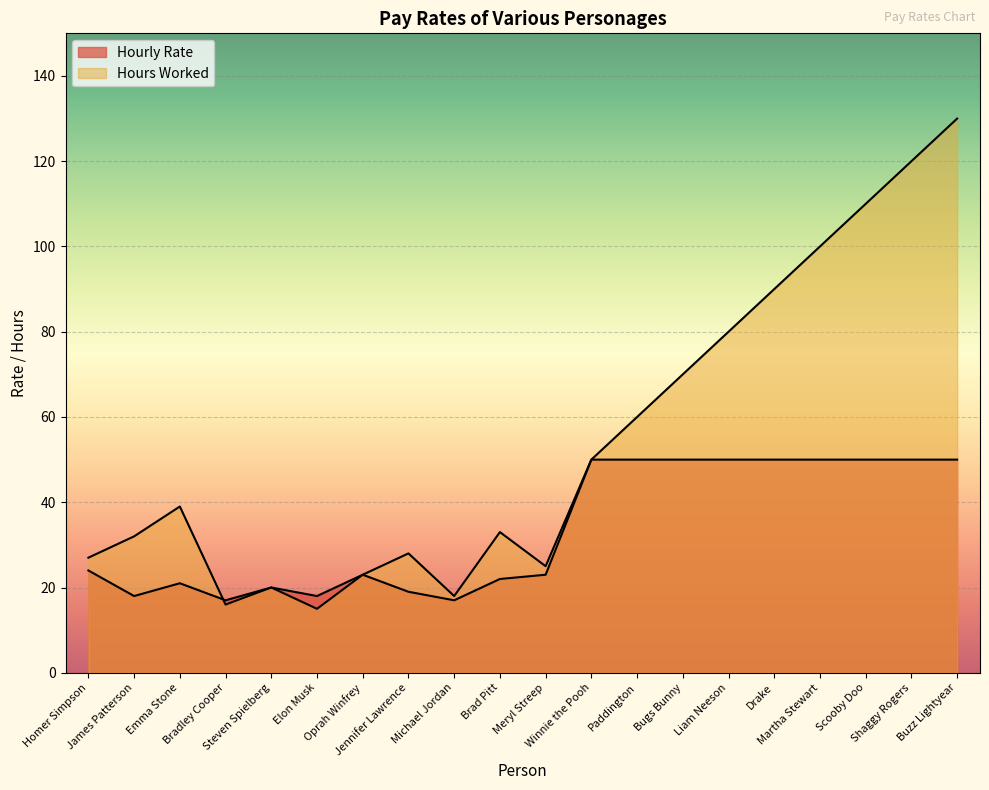

What is the sum of the Hourly Rate values at Steven Spielberg and Buzz Lightyear?

70